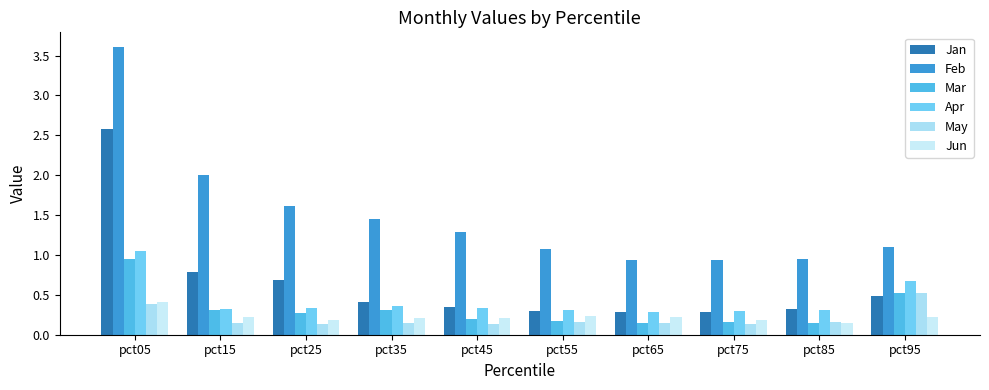

Is the value of Feb at pct55 greater than the value of Apr at pct15?

Yes